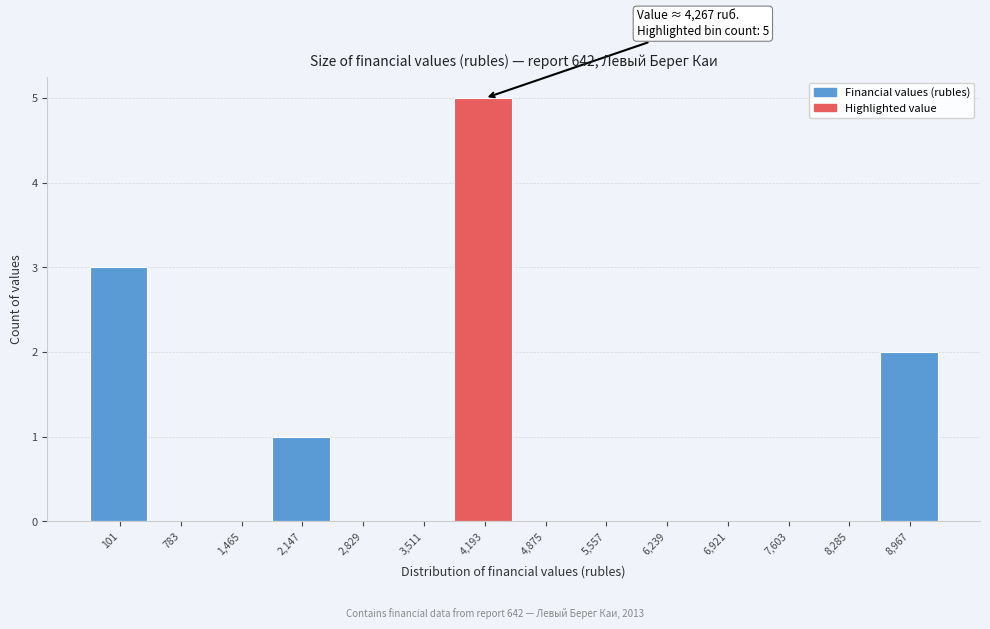

Reading left to right, list all the values displayed in this chart.

101=3	783=0	1,465=0	2,147=1	2,829=0	3,511=0	4,193=5	4,875=0	5,557=0	6,239=0	6,921=0	7,603=0	8,285=0	8,967=2